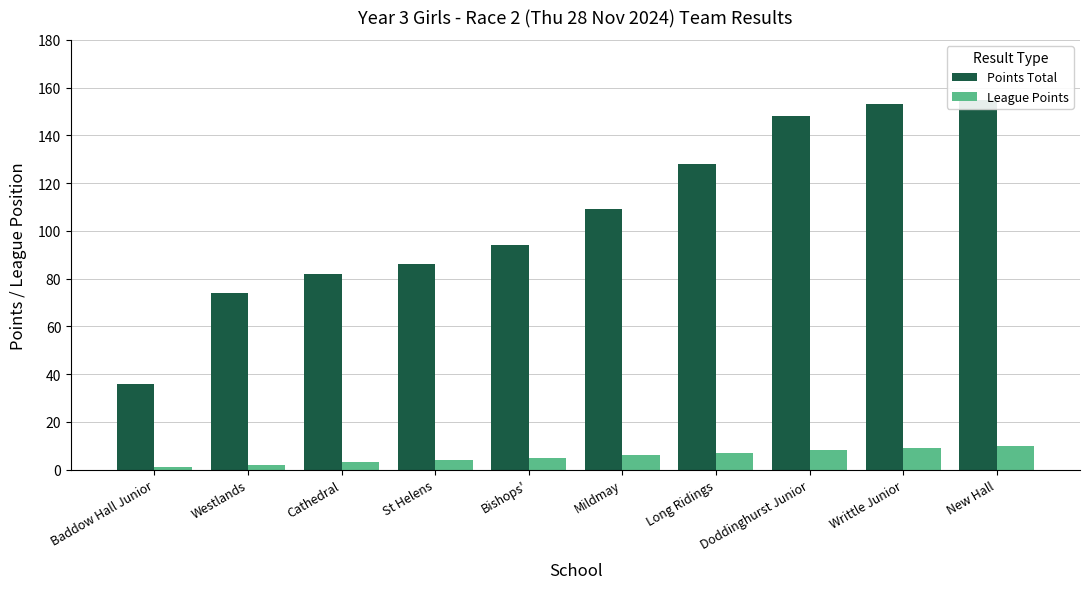

What is the difference between the highest and lowest values at Bishops'?

89